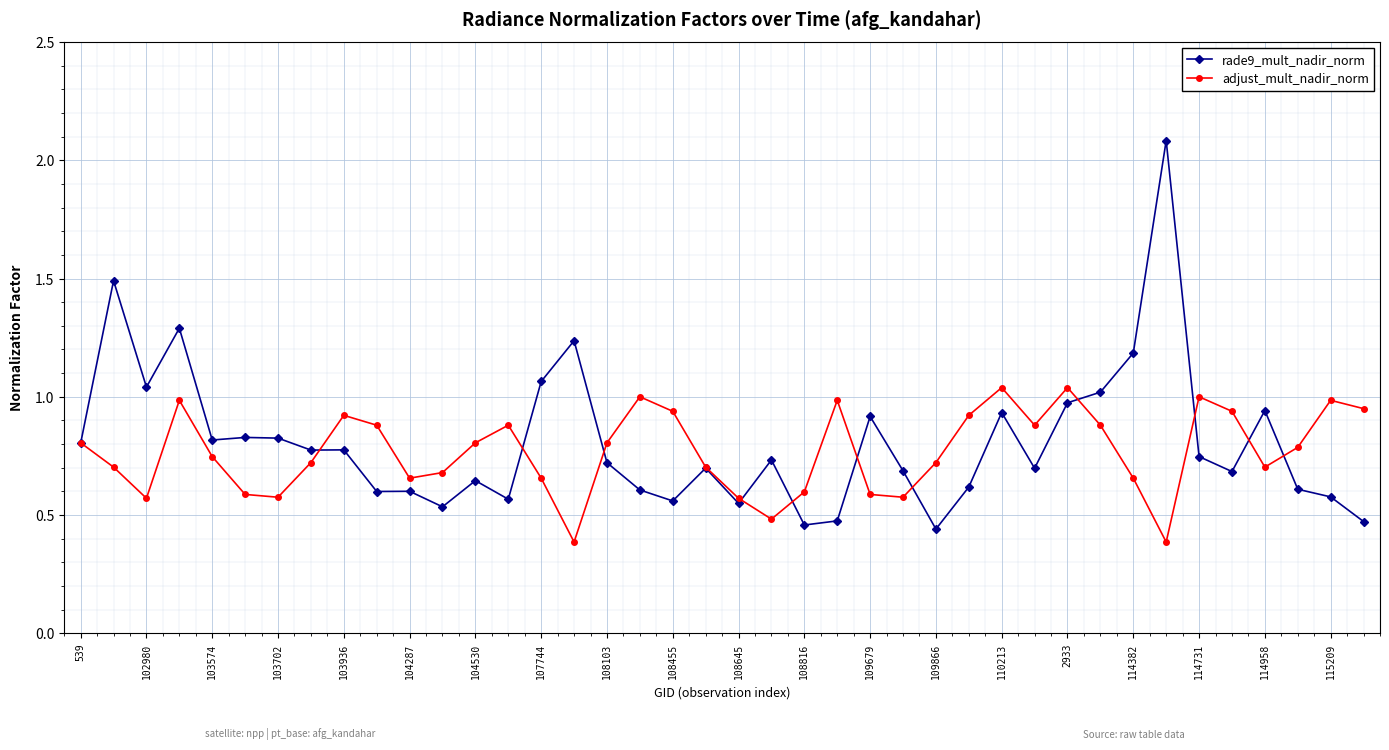

True or false: rade9_mult_nadir_norm has more than 1 points higher than both neighbors.

True